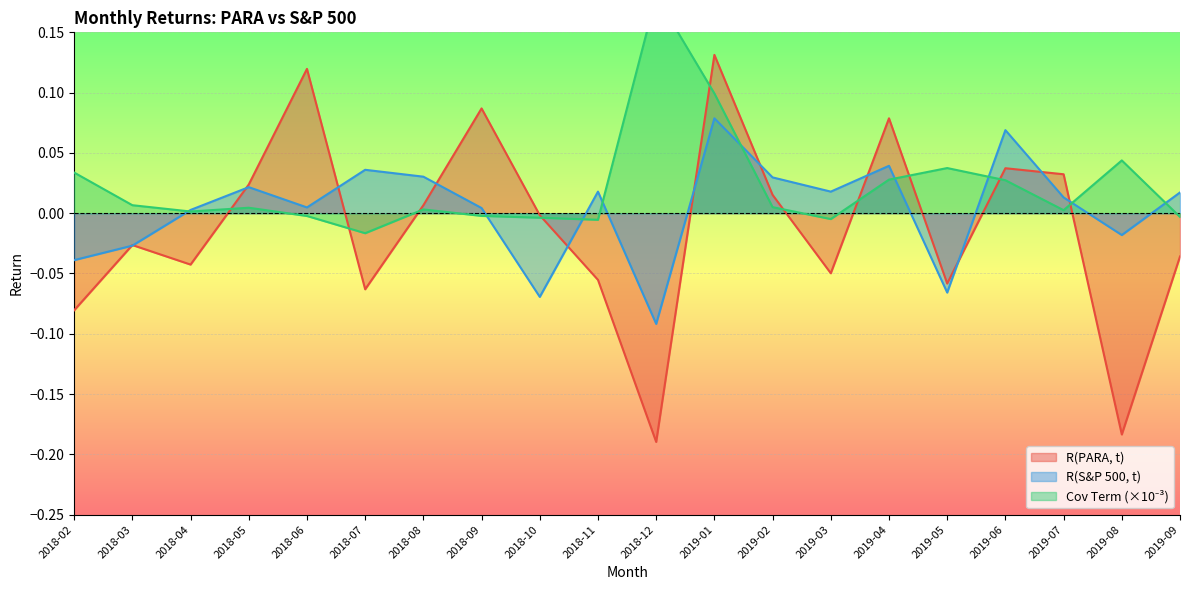

True or false: Covariance Term has a value of -0.0 at 2018-10.

True